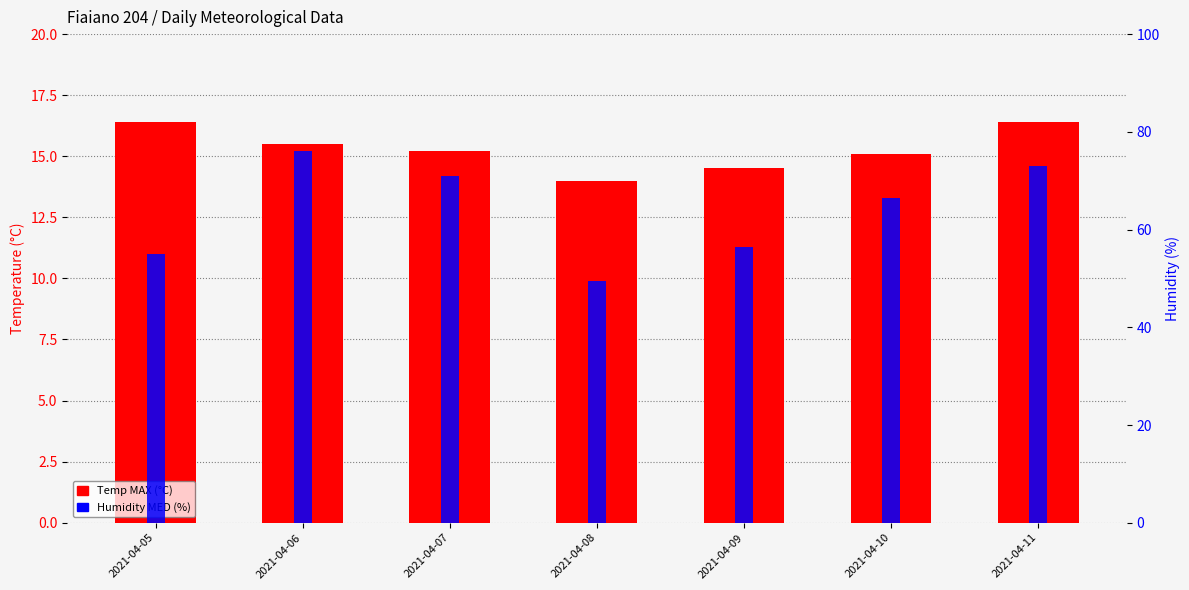

Count the number of data series in this chart.

2